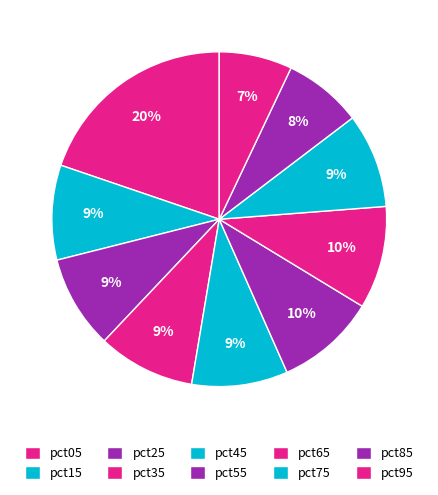

What is the largest slice in the pie chart?

pct05